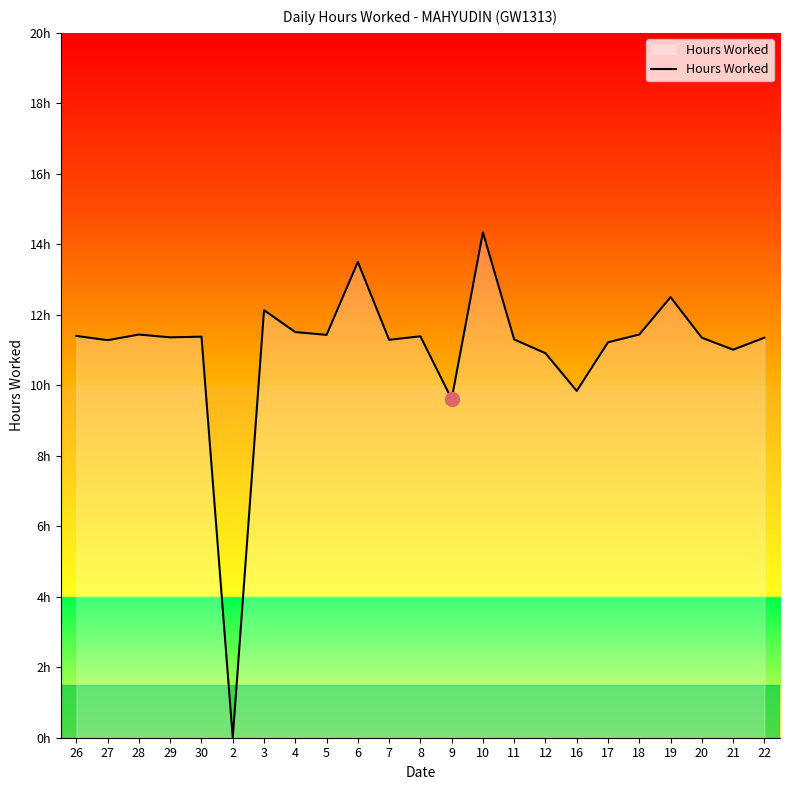

Read the value at 22.

11.3